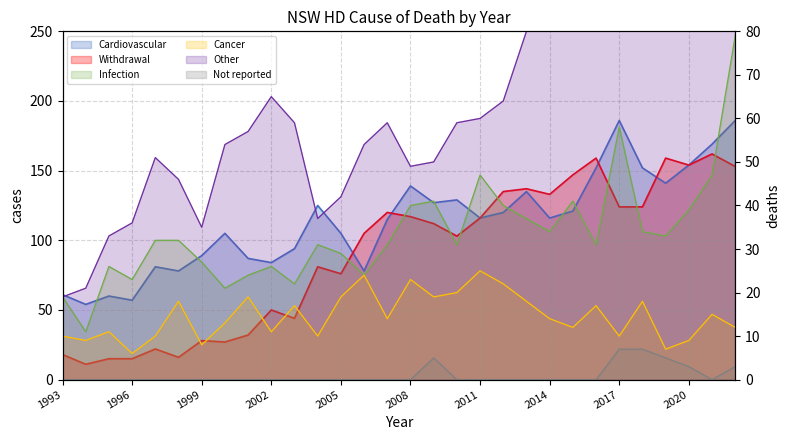

True or false: Infection has a value of 37 at 2013.

True